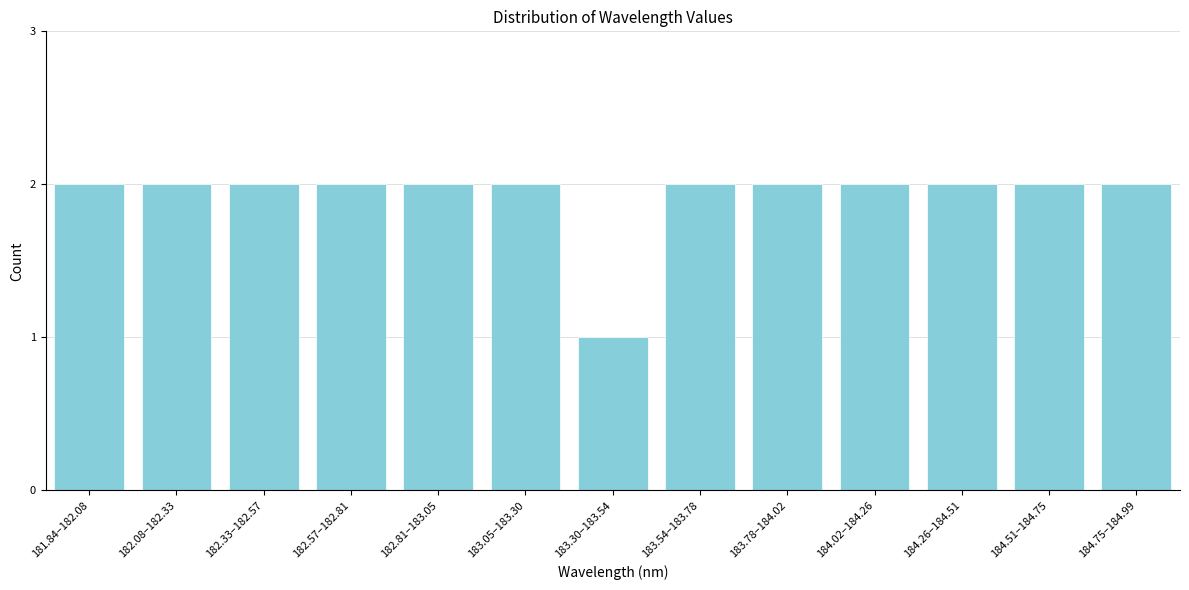

Reading left to right, extract all data points from this chart.

2	2	2	2	2	2	1	2	2	2	2	2	2